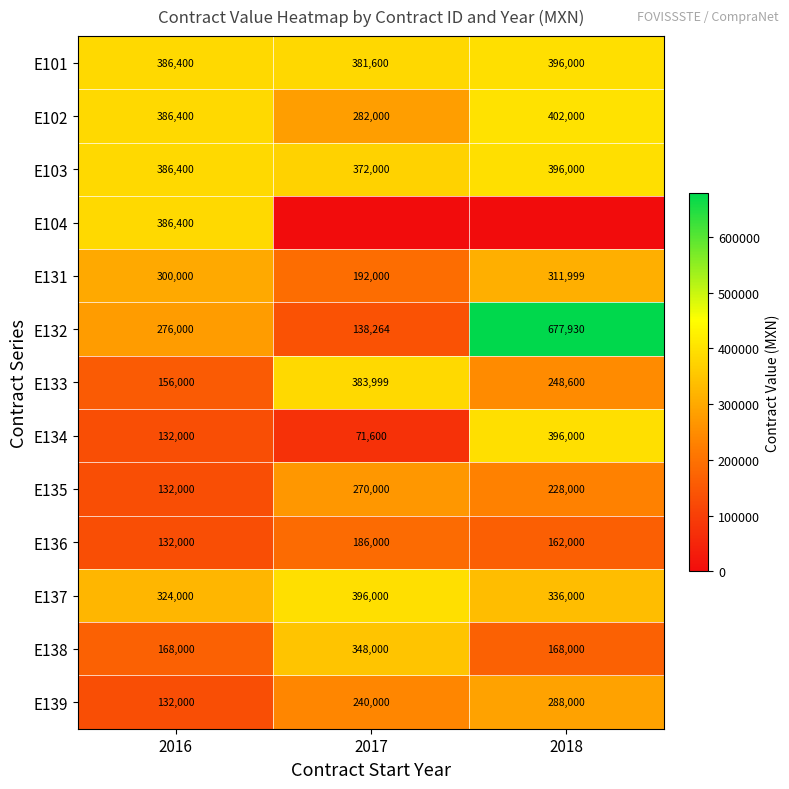

What is the difference between the E136 values at 2016 and 2017?

54000